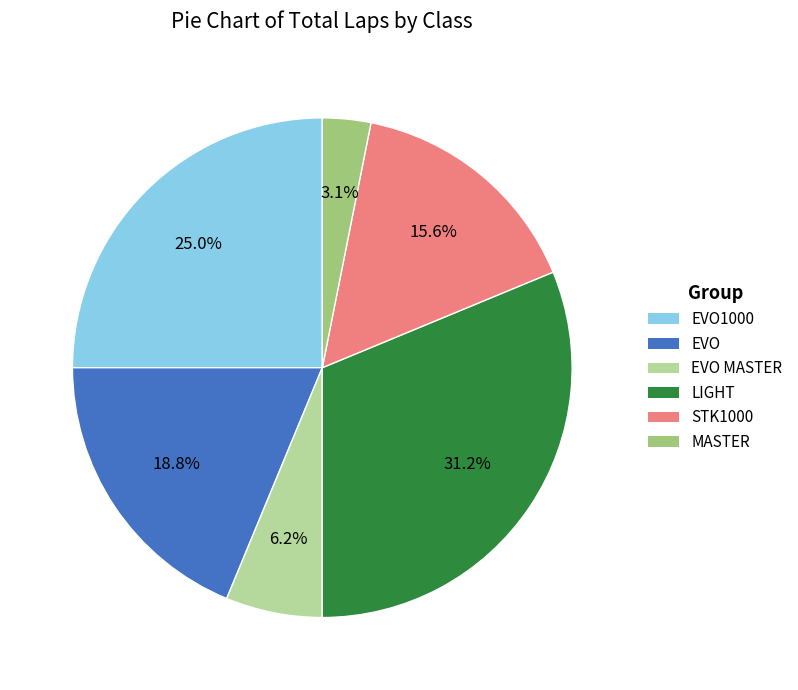

Is there a majority slice in this chart?

No